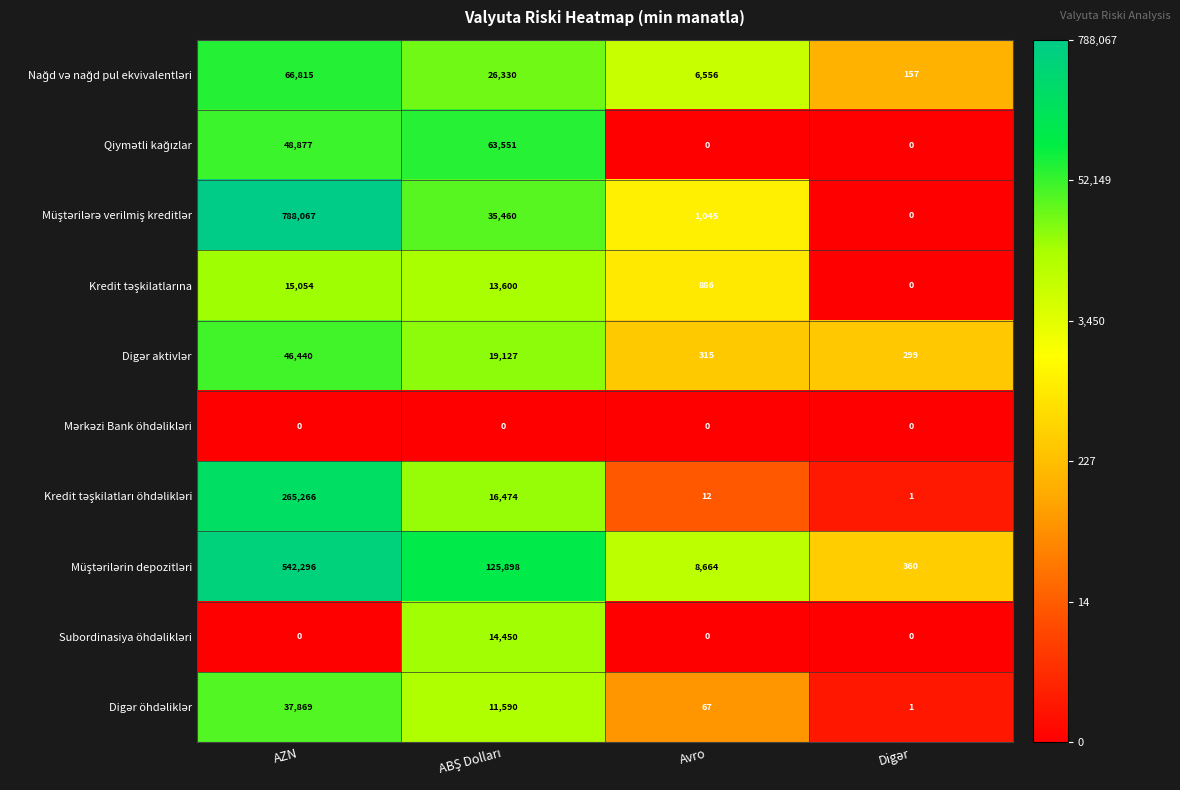

What is the spread (max minus min) of values at Avro?

8664